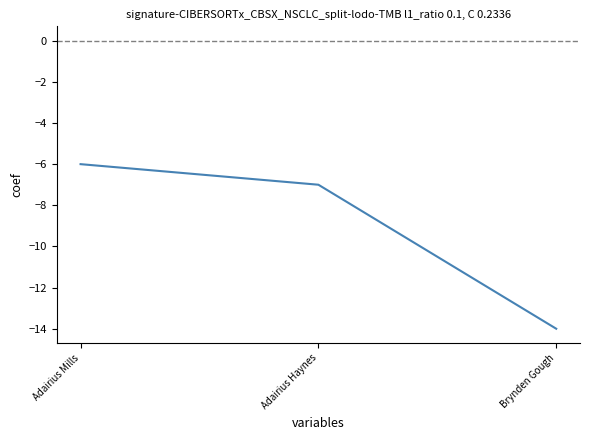

What is the average value?

-9